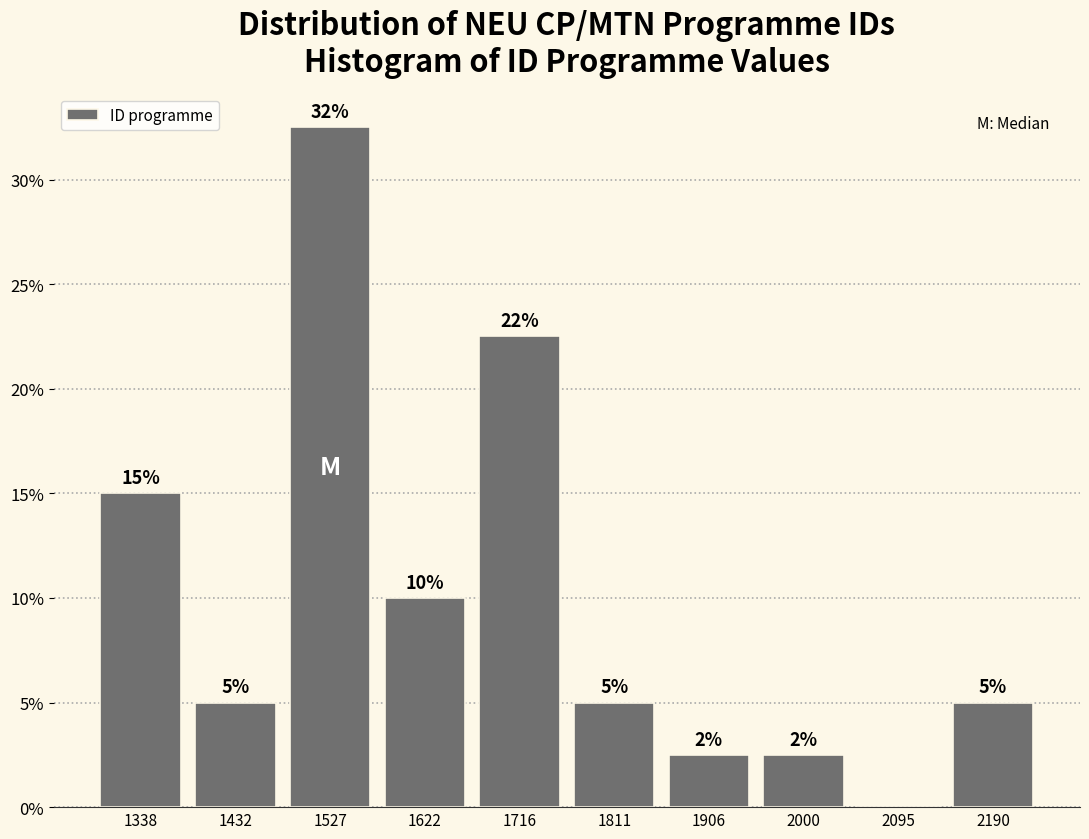

Which category has the highest value across all series?

1527